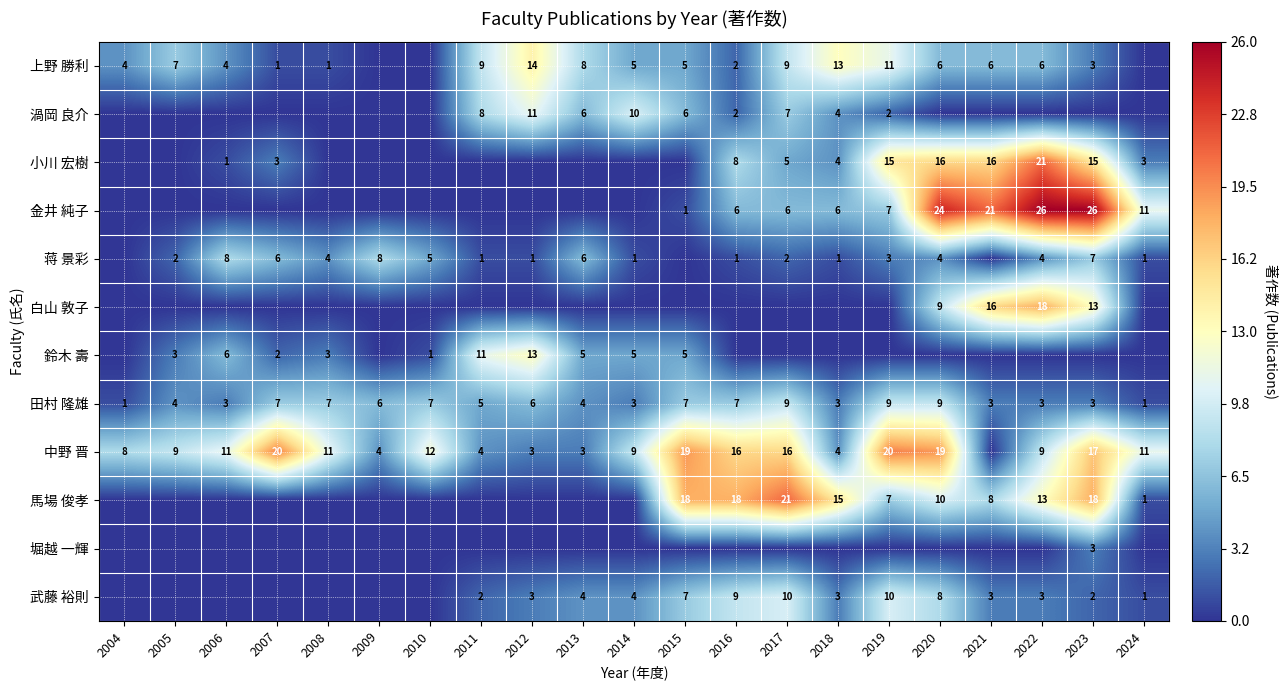

What is the greatest value displayed?

26